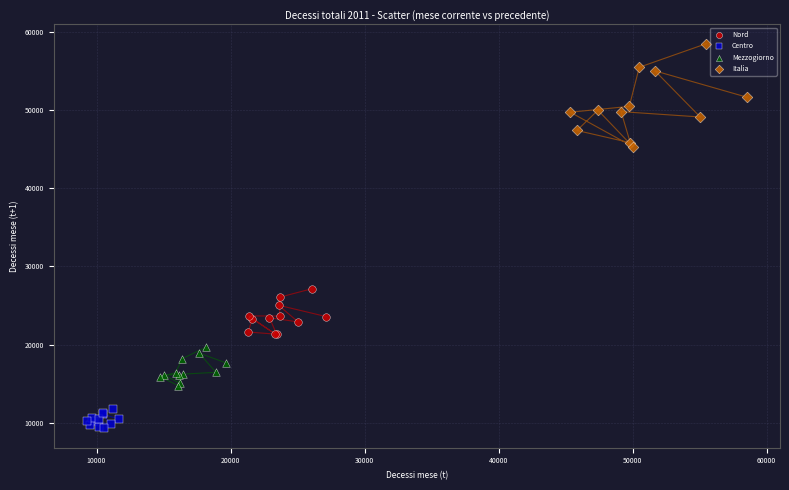

Which series contains the highest Y value?

Italia